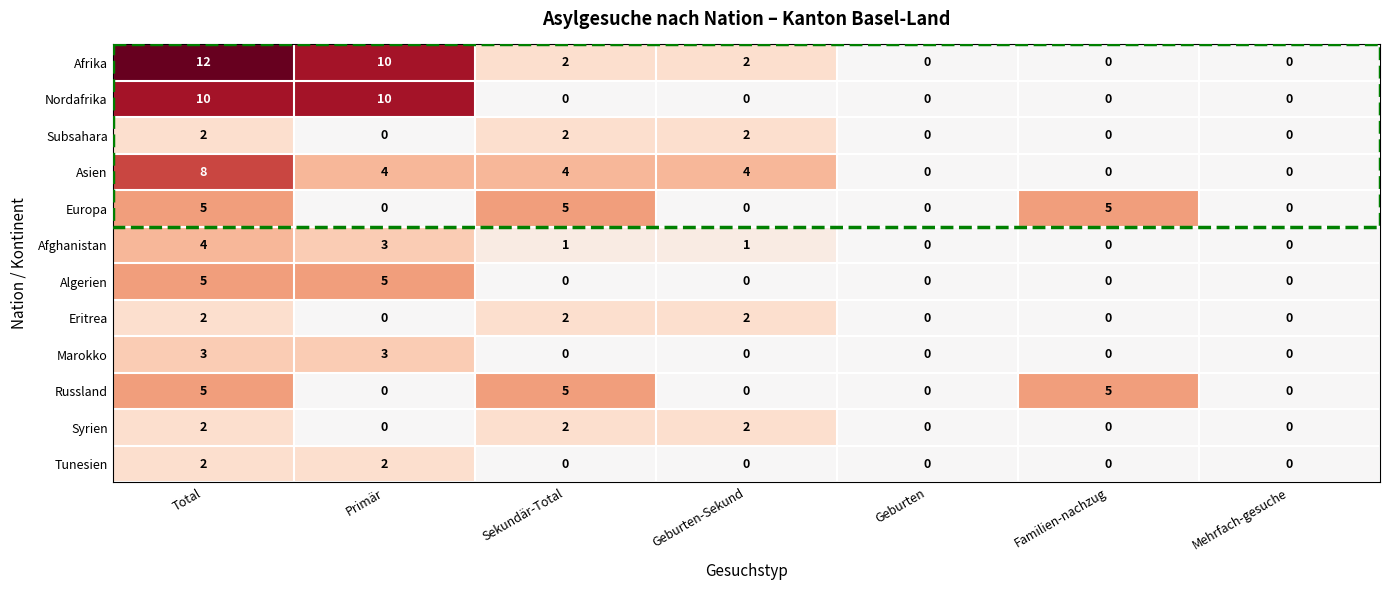

What is the sum of all Europa values?

15